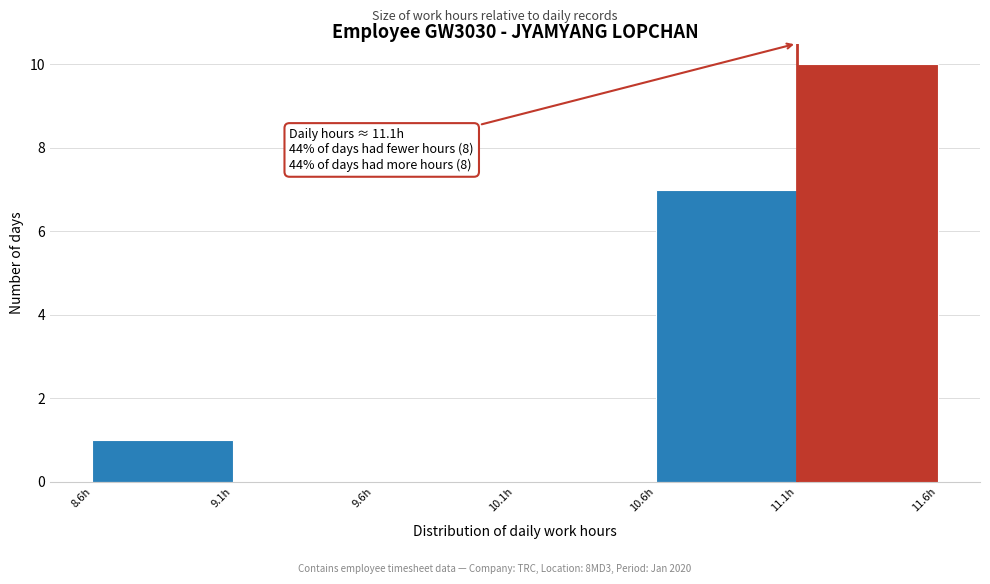

Which range on the x-axis has the tallest bar?

11.1 to 11.6